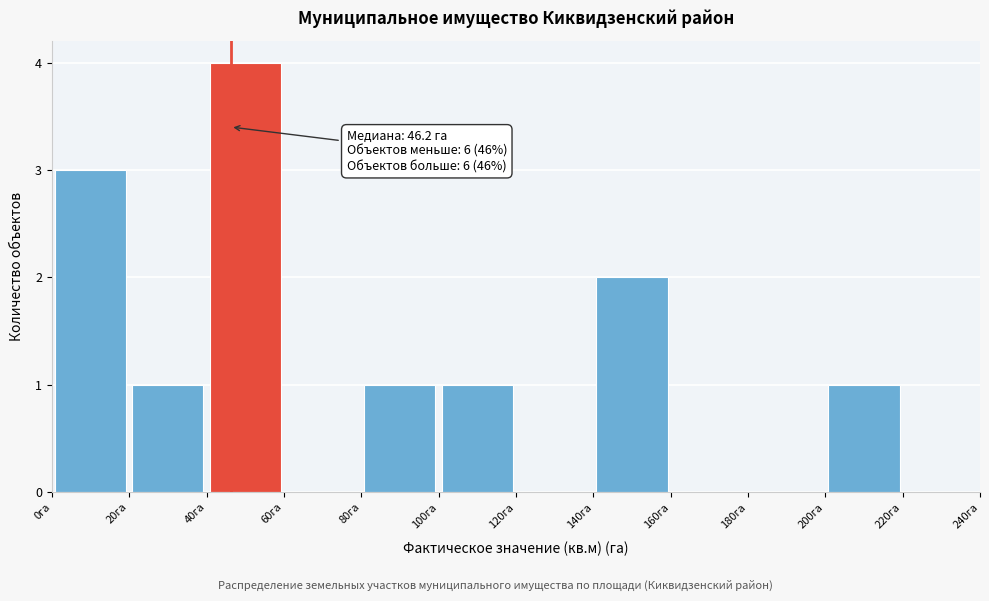

Over which range of the x-axis is the bar tallest?

40 to 60